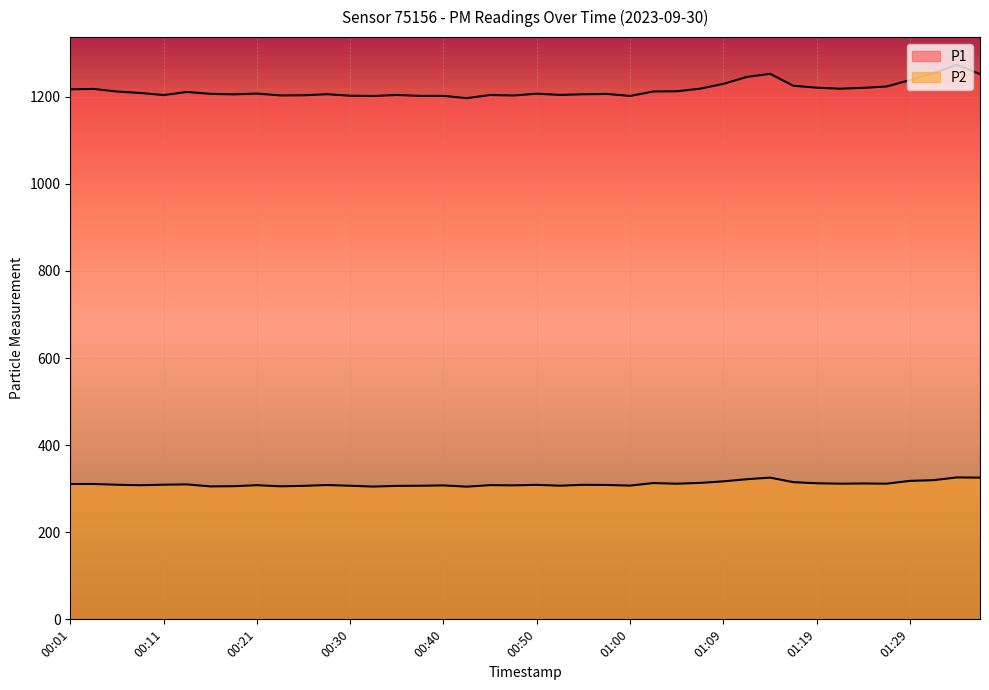

What is the approximate value of P1 at 01:09?

1229.4